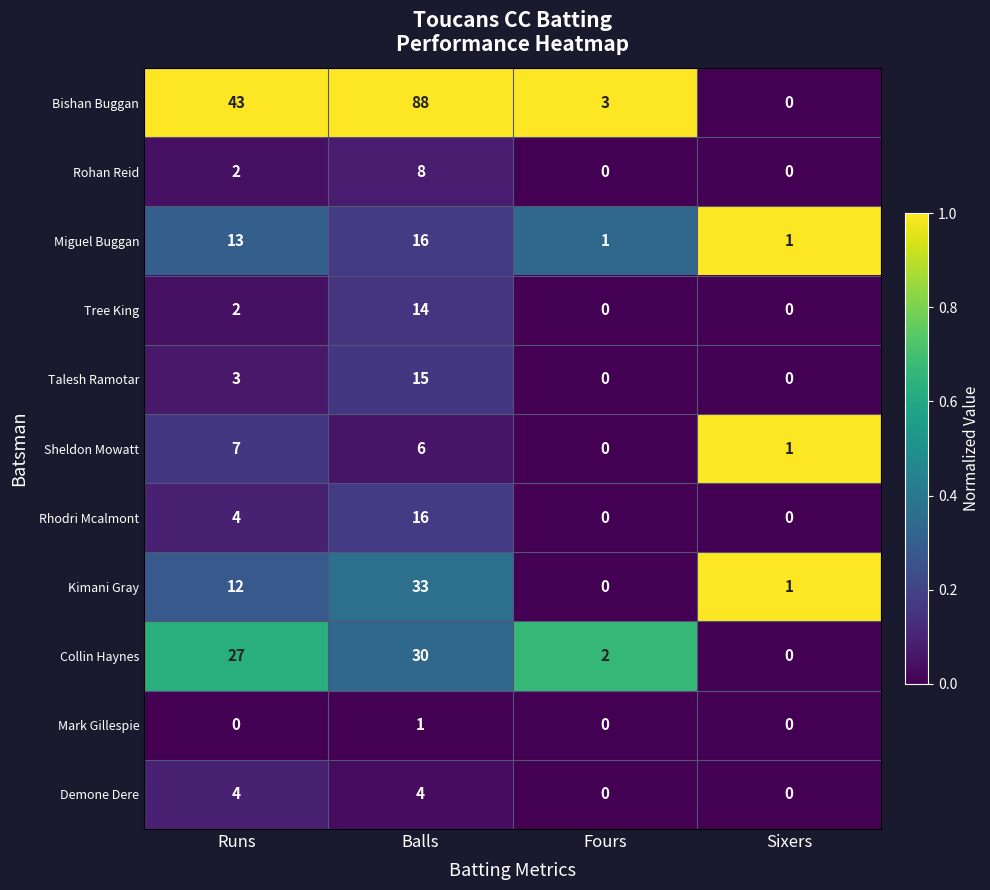

What is the sum of the Kimani Gray values at Fours and Balls?

33